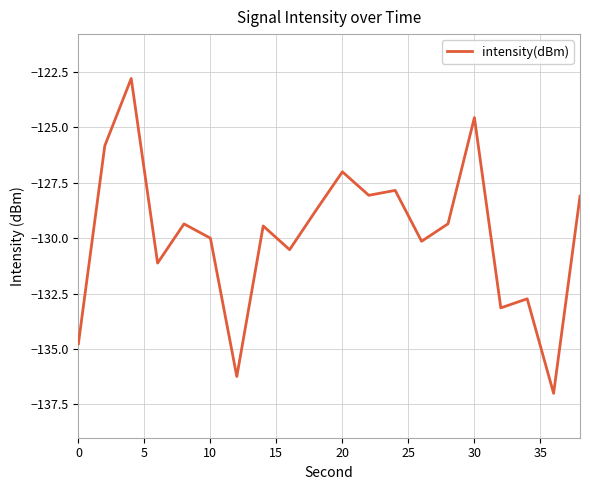

What is the smallest value displayed?

-137.0